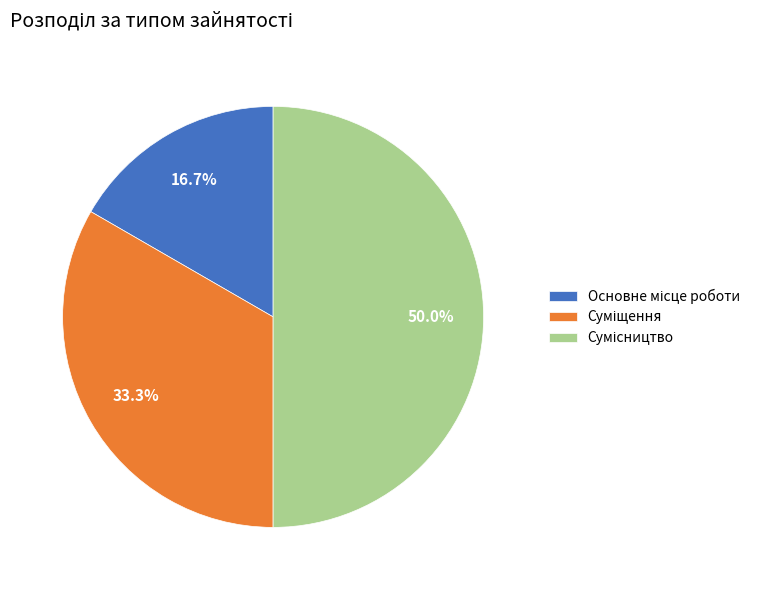

Rank the categories by value from lowest to highest.

Основне місце роботи, Суміщення, Сумісництво